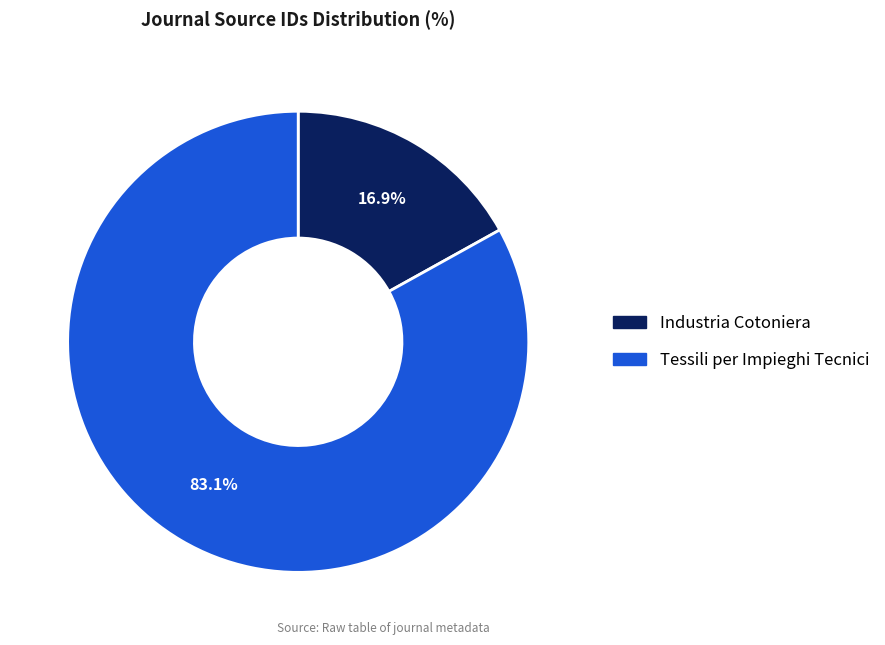

What is the majority slice?

Tessili per Impieghi Tecnici